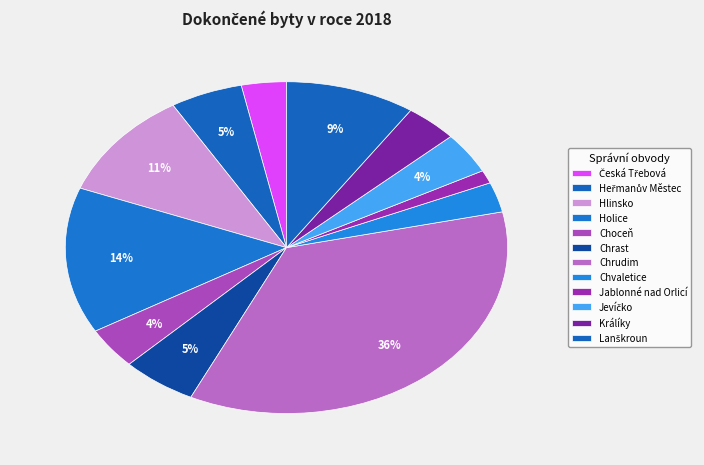

To the nearest percent, what is the difference between the Lanškroun and Česká Třebová slice percentages?

6%